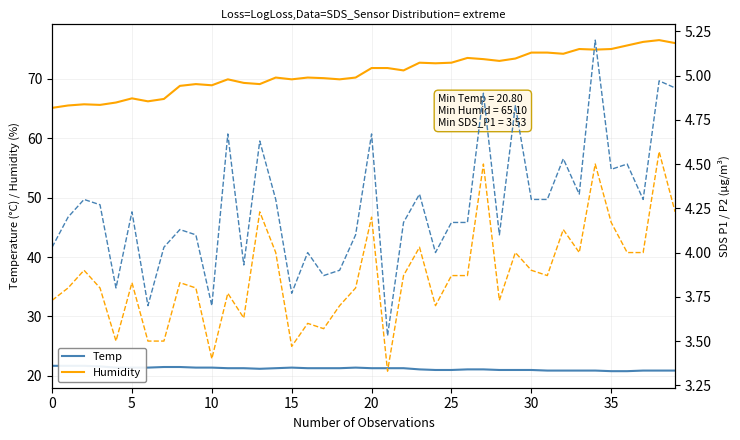

Is this an area chart (filled region under the line)?

No